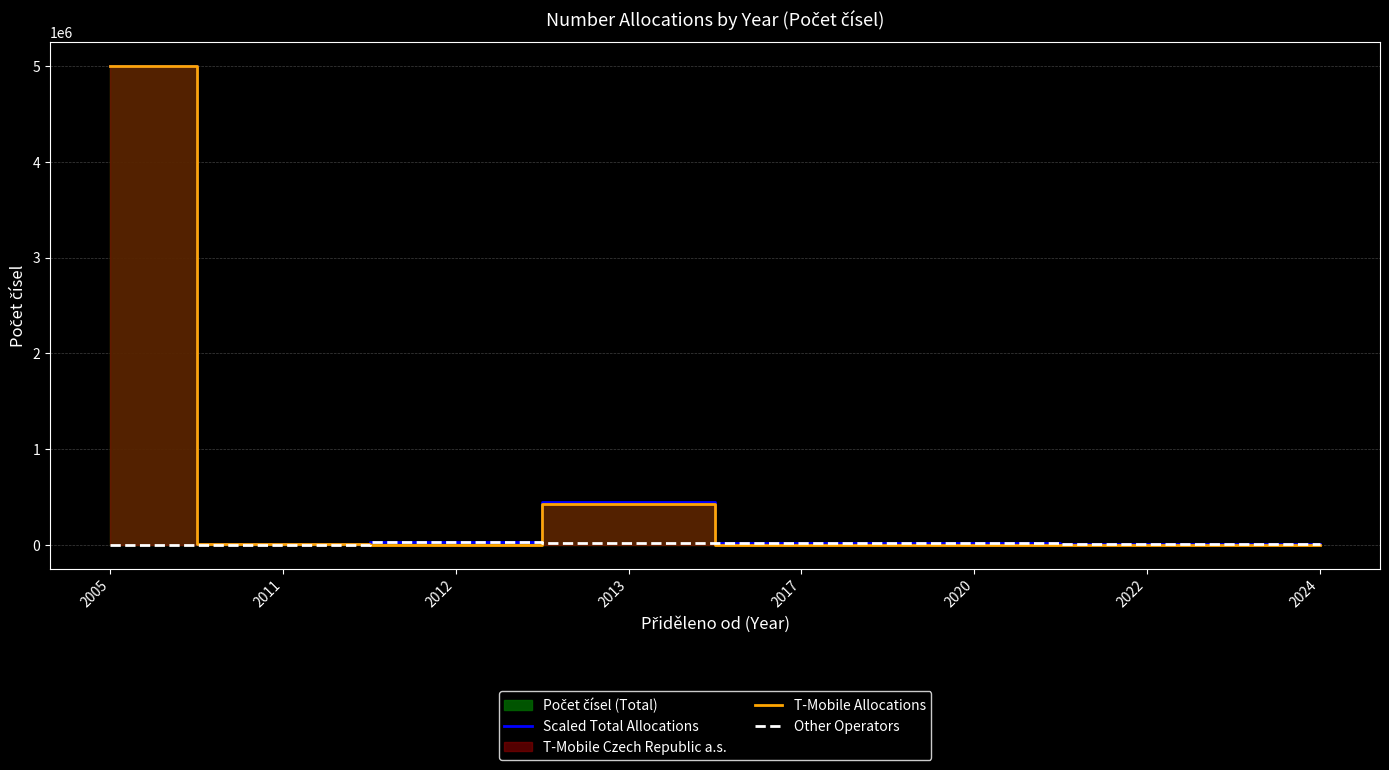

Read the Scaled Total Allocations value at 2012, to the nearest 50.

30000